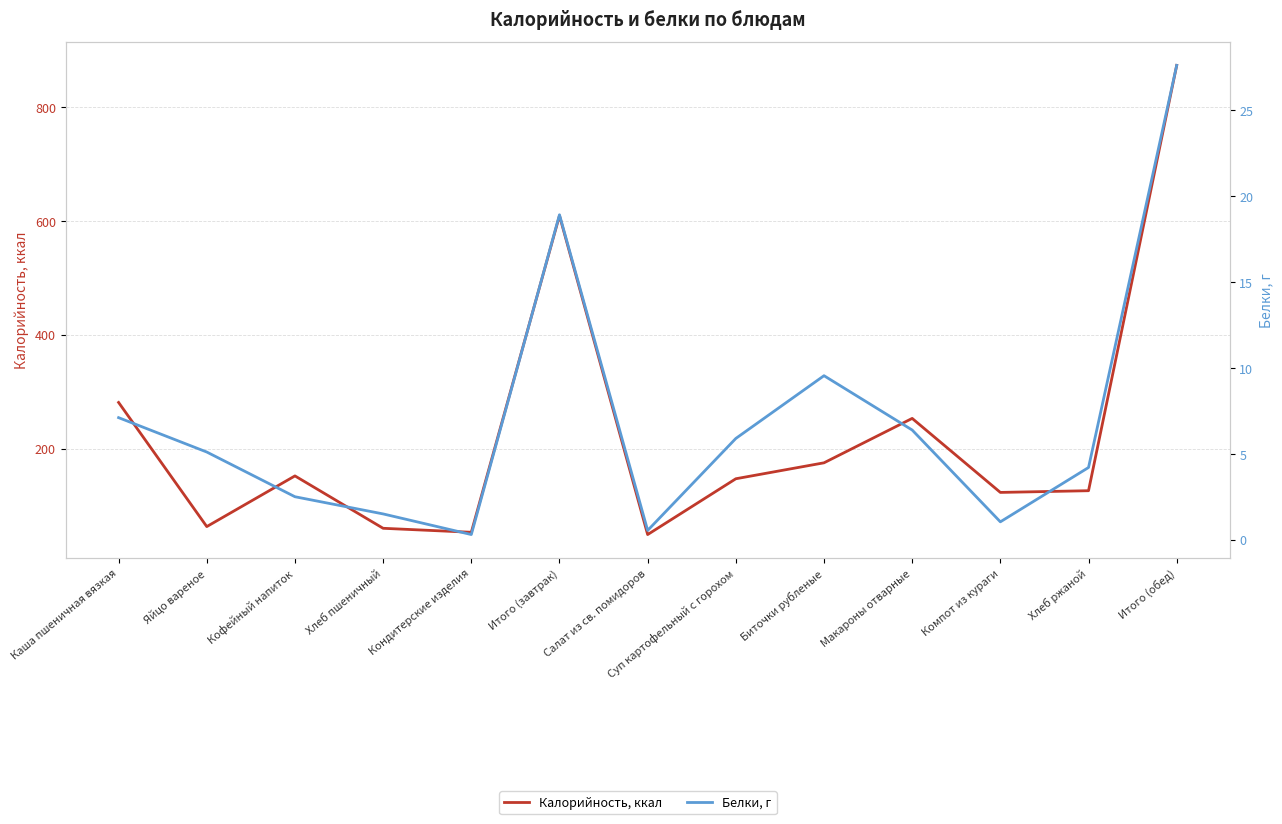

Where is the first local minimum for Белки, г?

Кондитерские изделия